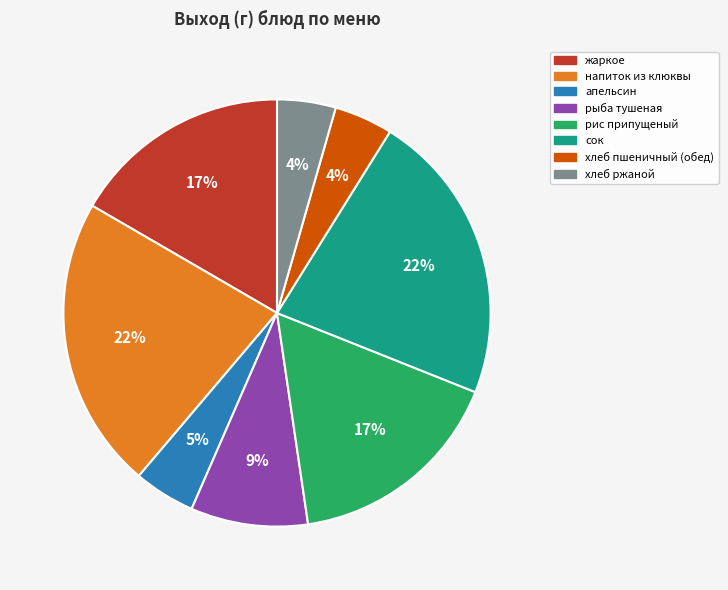

Is there a majority slice in this chart?

No